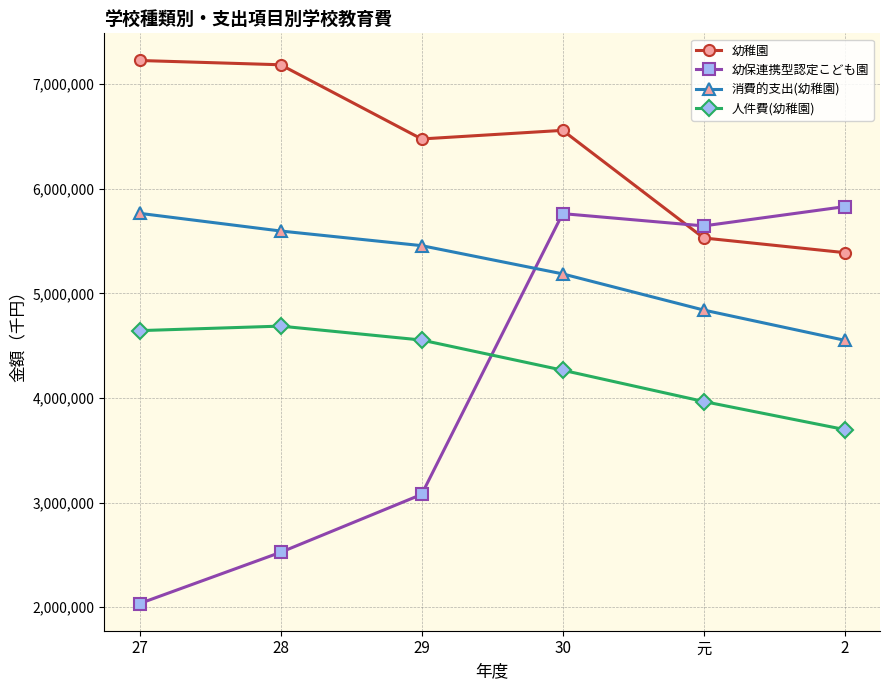

The 消費的支出(幼稚園) series shows 4551845 at 2. True or false?

True